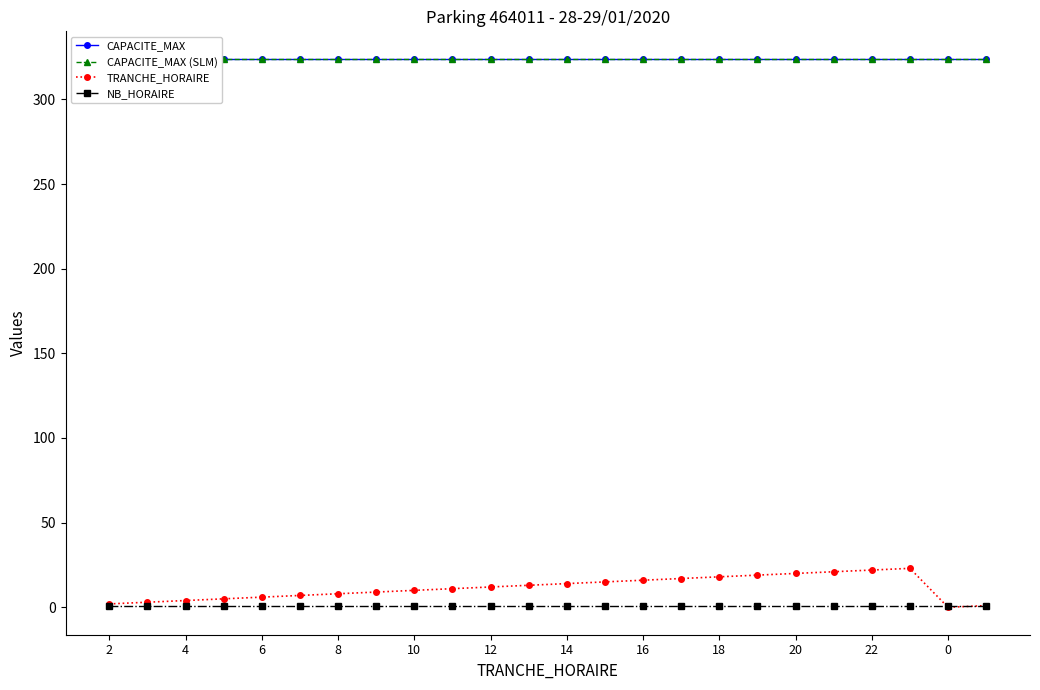

At which category does TRANCHE_HORAIRE reach its first local peak?

21